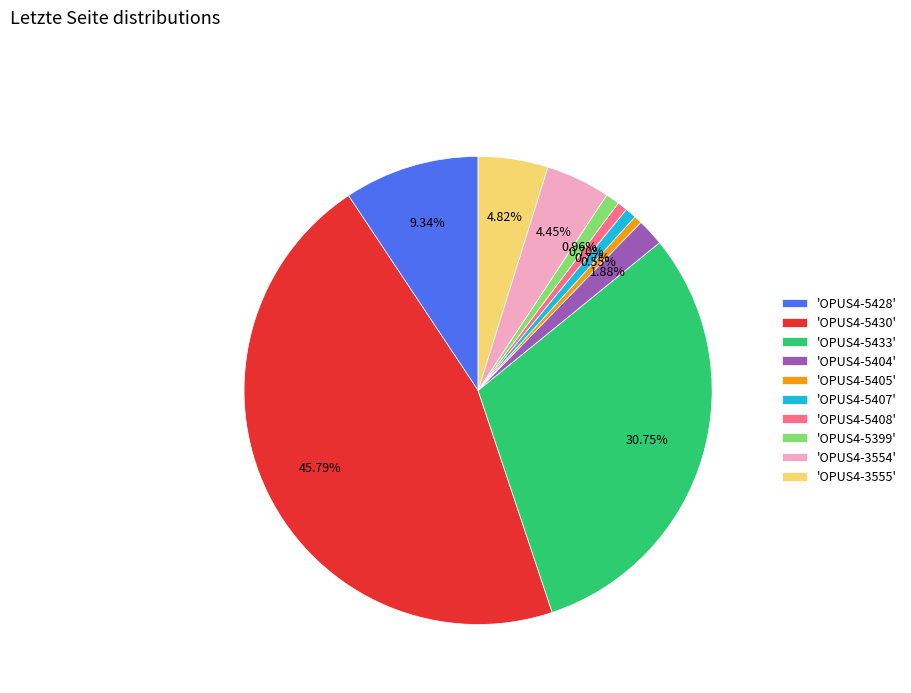

Do 'OPUS4-5399' and 'OPUS4-5408' together represent more than half of the pie?

No